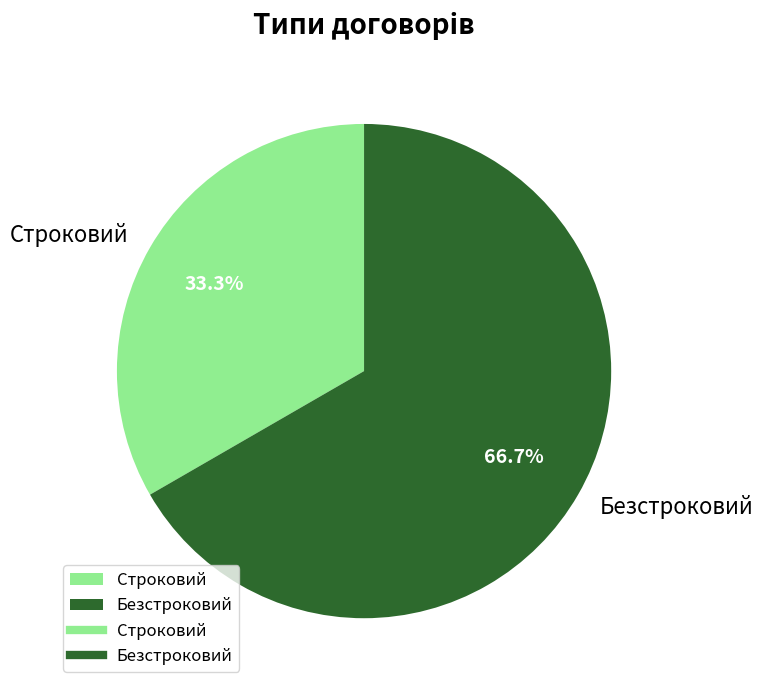

Do Строковий and Безстроковий together represent more than half of the pie?

Yes